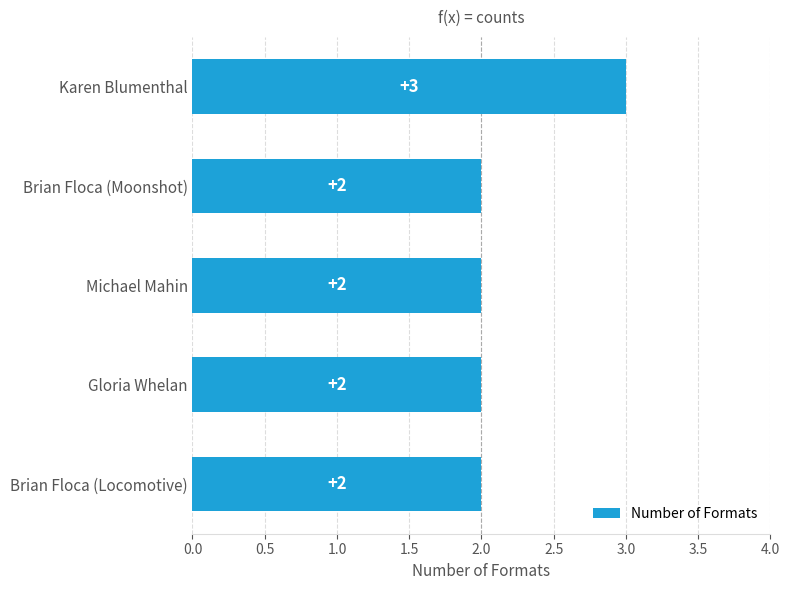

Is it true that the value at Michael Mahin is 1?

False